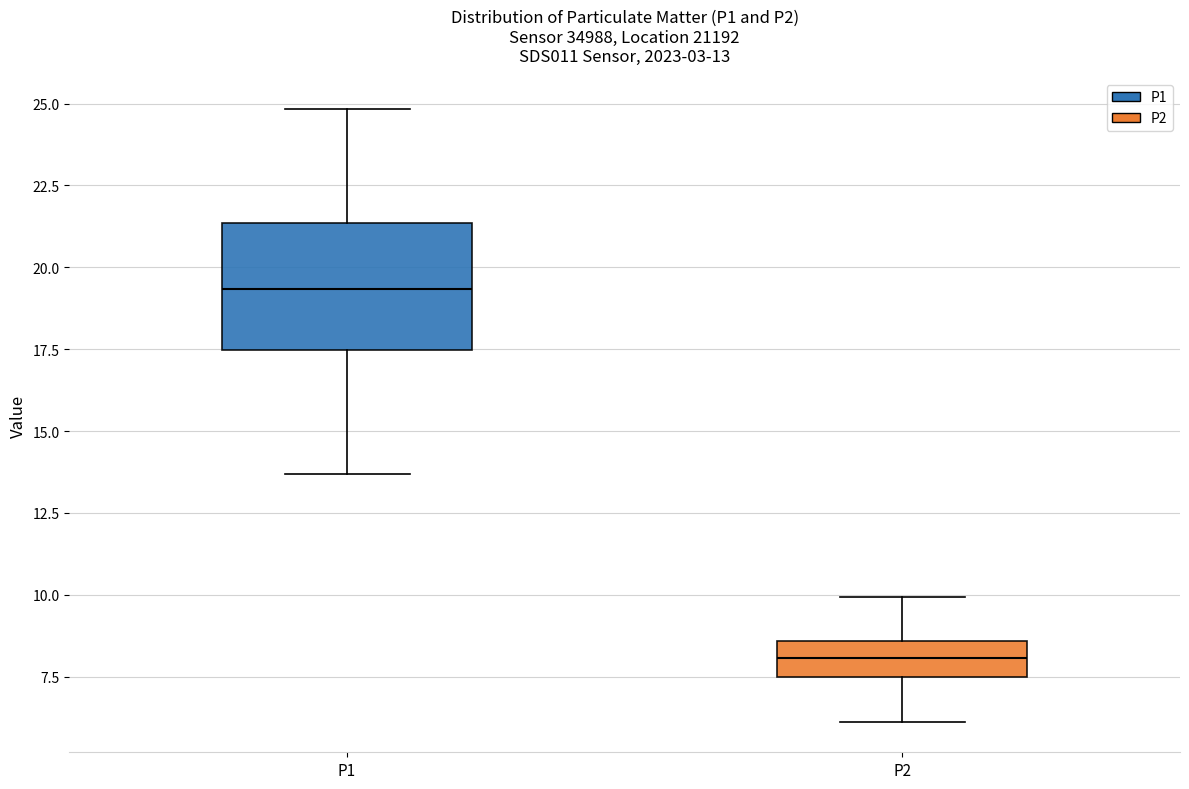

Which box has the highest median line?

P1